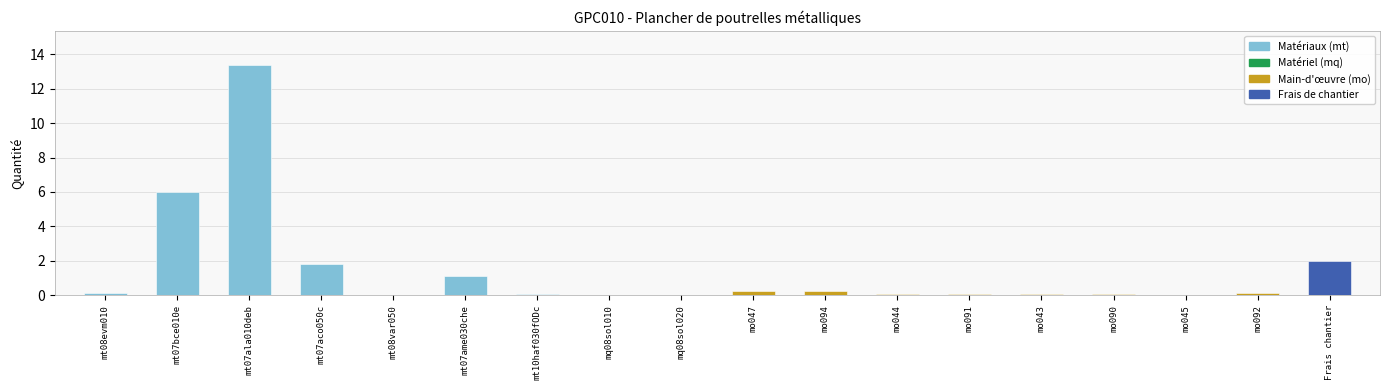

What is the sum of all values?

25.3